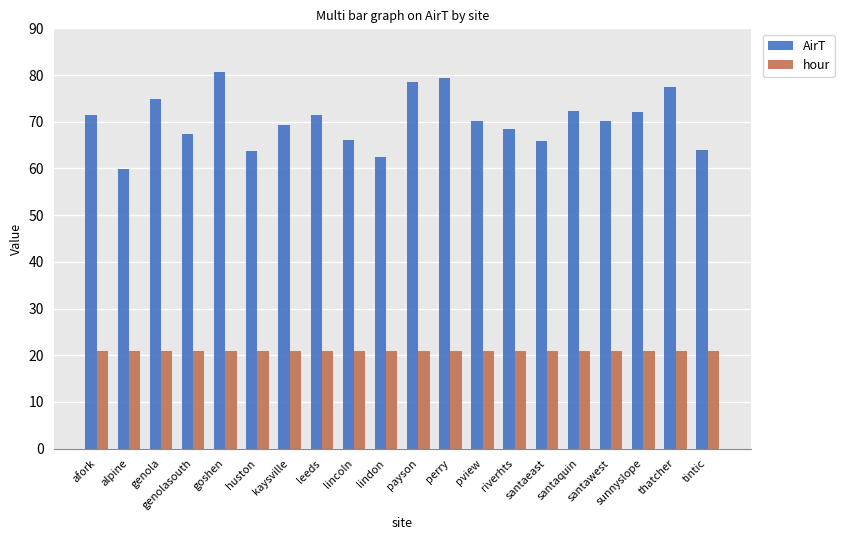

Is the value of hour at pview greater than the value of AirT at tintic?

No